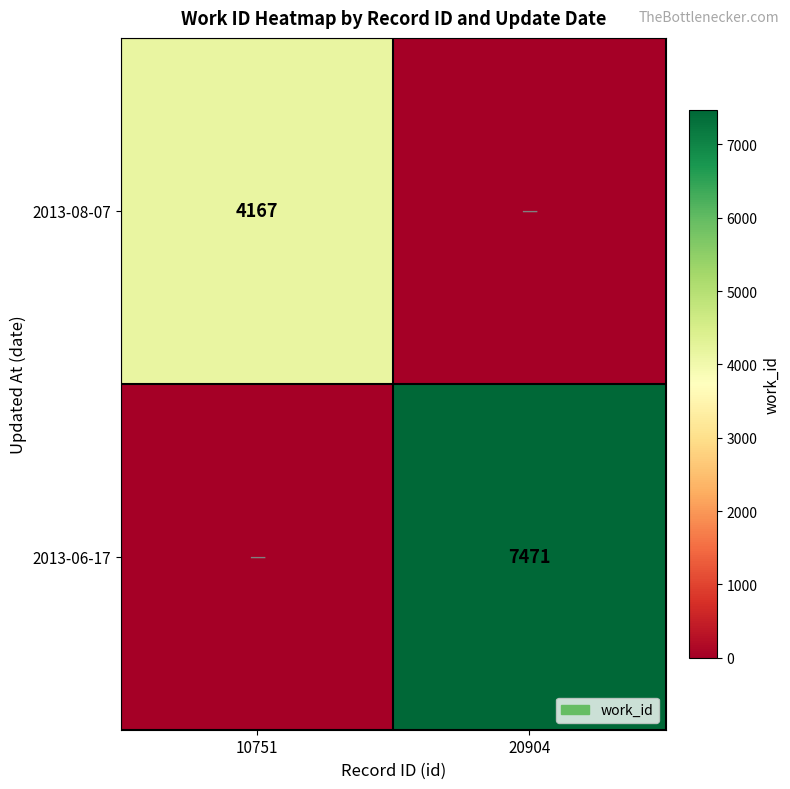

The value of 2013-08-07 at 10751 is 5963. True or false?

False